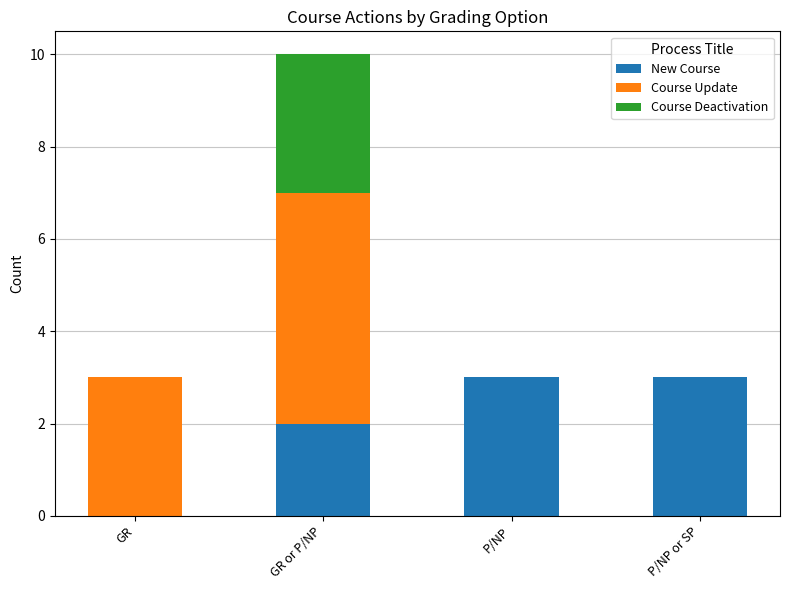

What is the sum of the New Course values at P/NP and GR?

3